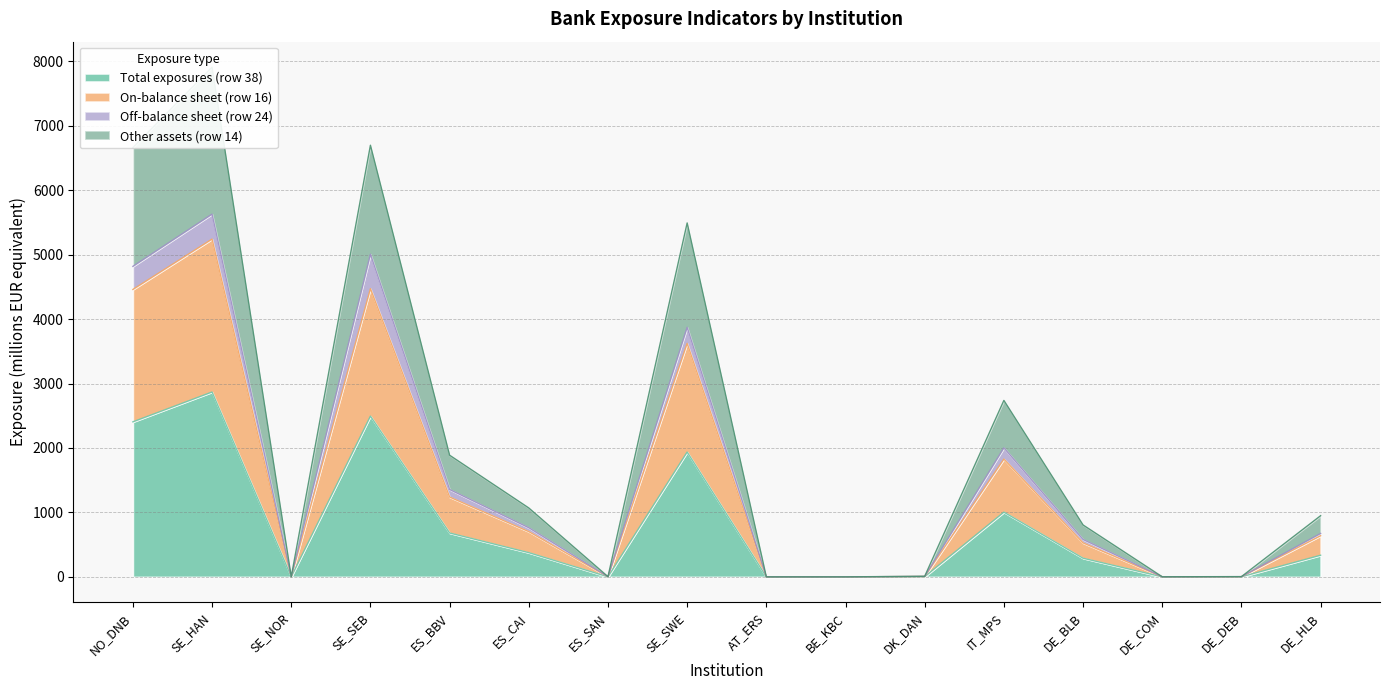

What is the highest value of the Total exposures (row 38) series?

2868.5